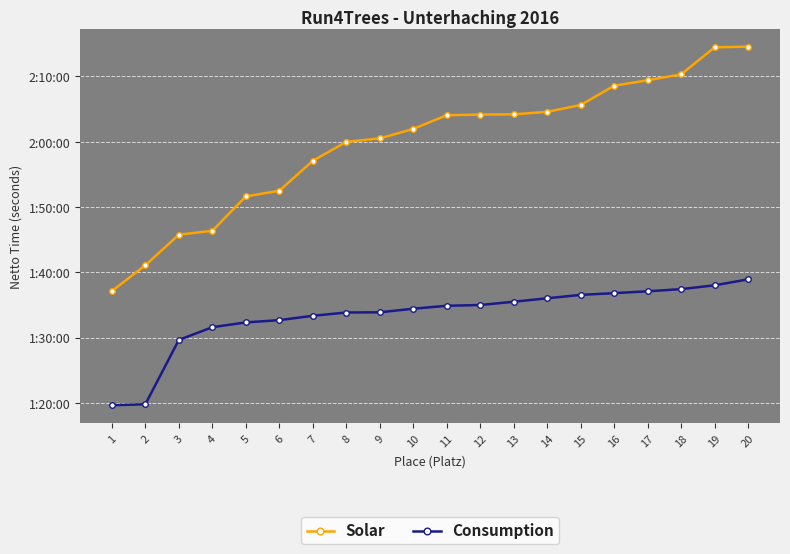

The Consumption series shows 8040 at 19. True or false?

False